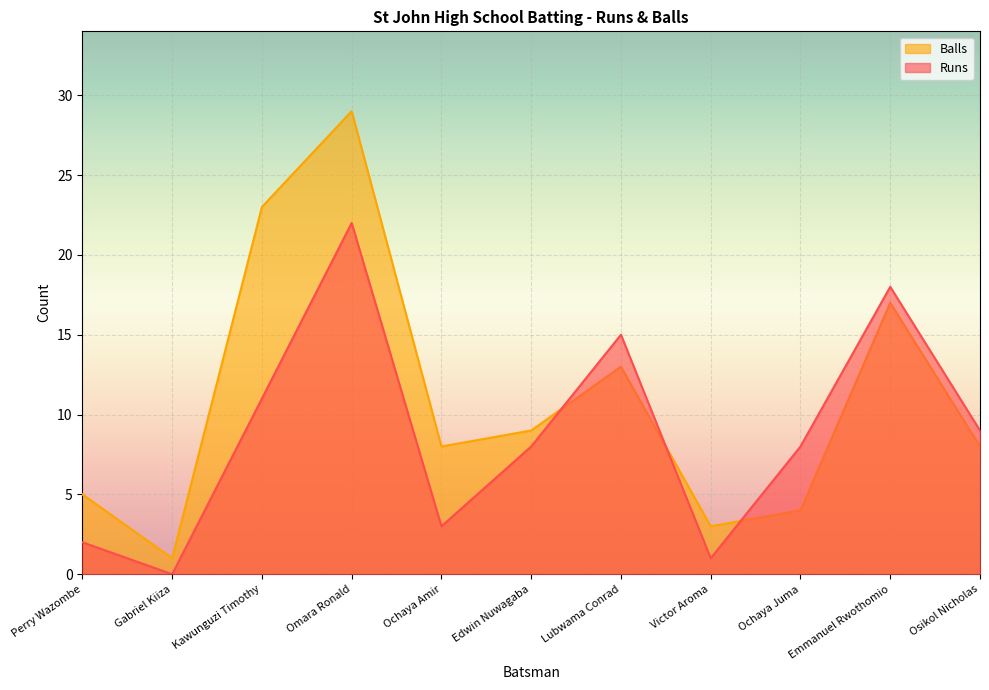

Which series has the largest total across all categories?

Balls